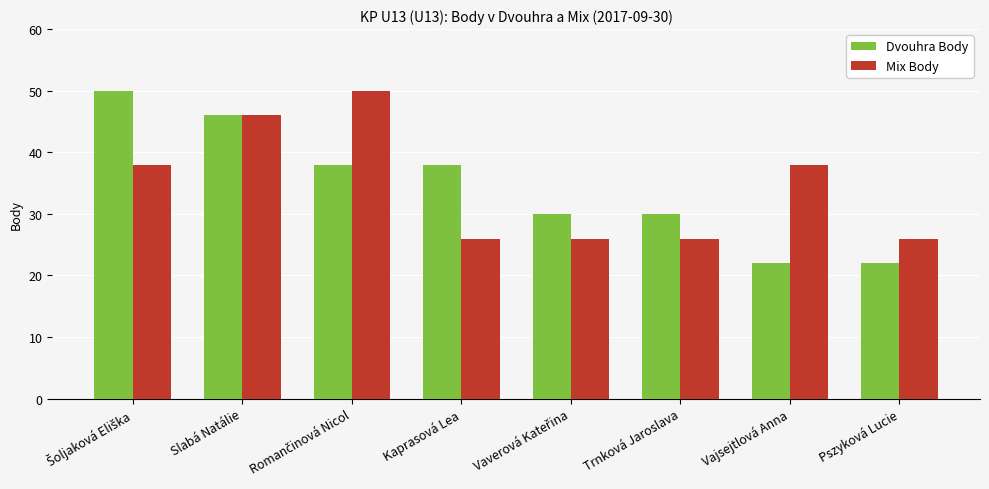

The Dvouhra Body series shows 22 at Pszyková Lucie. True or false?

True